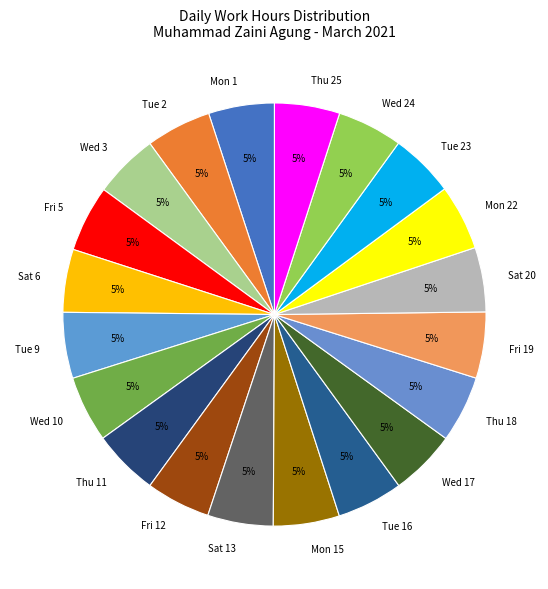

What is the ratio of the value at Thu 25 to the value at Tue 9?

1.0